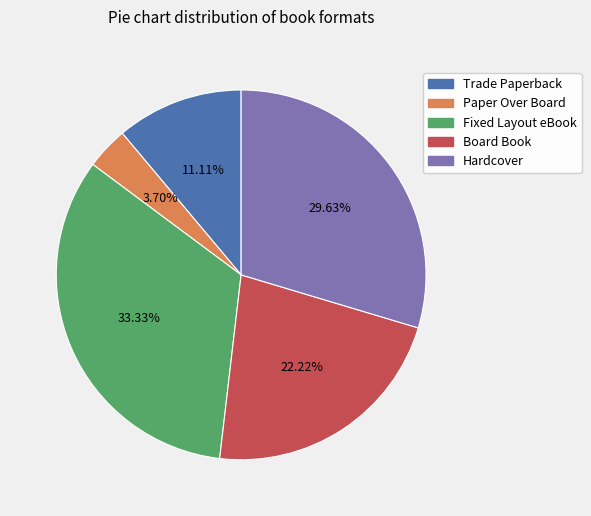

Is there a majority slice in this chart?

No